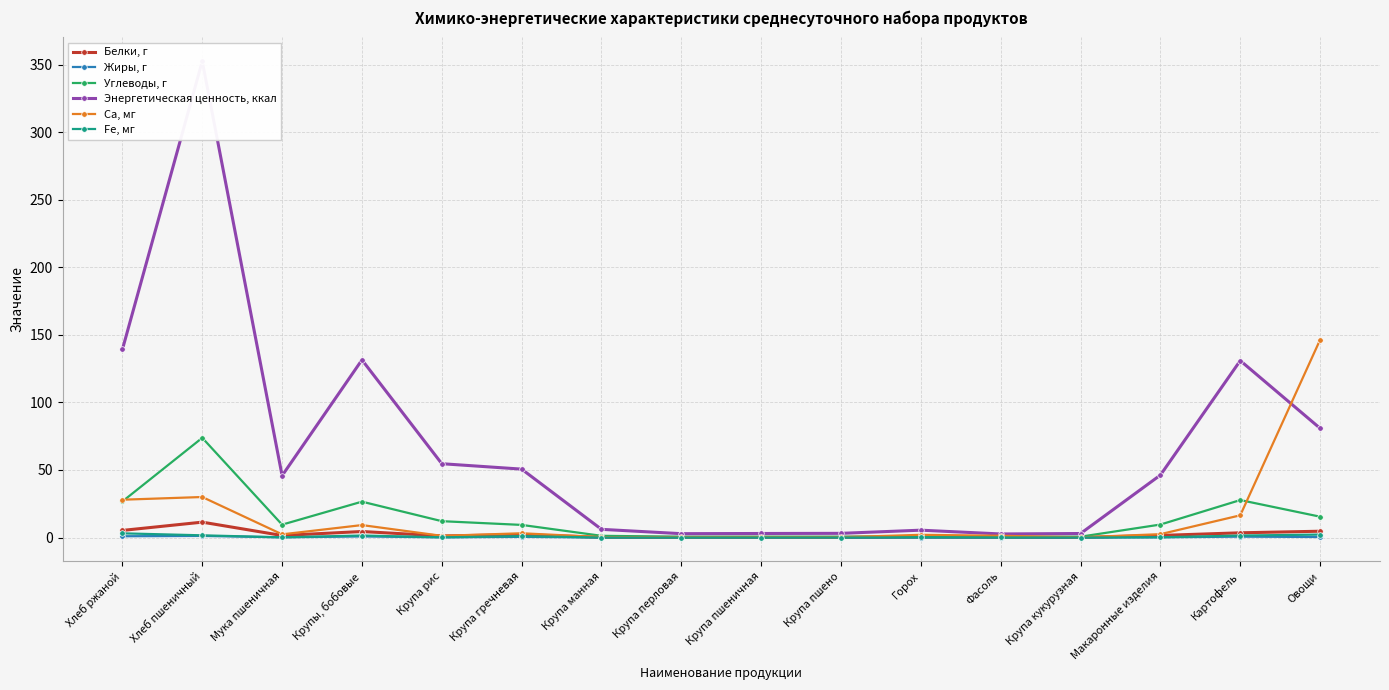

At how many categories does at least one series exceed 20?

9